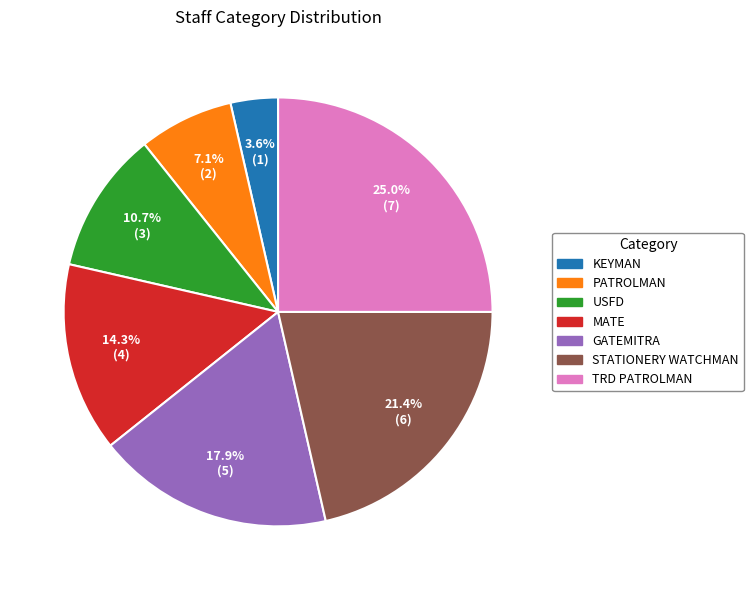

Is there a majority slice in this chart?

No